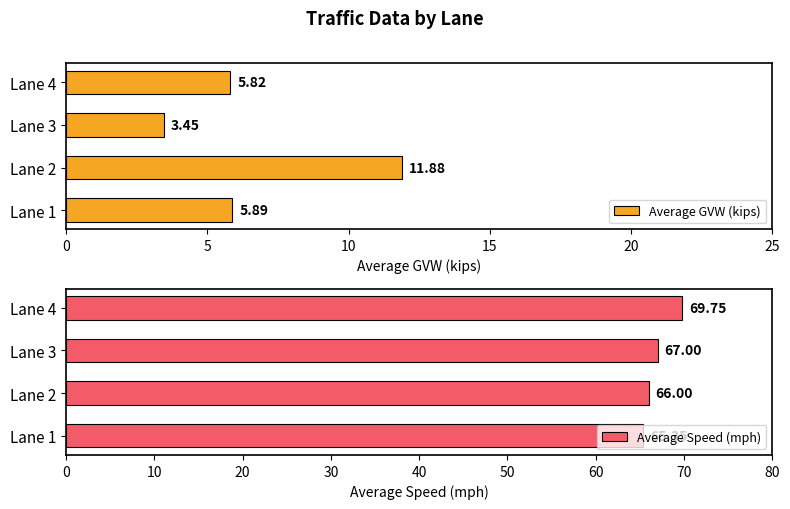

What is the sum of all Average GVW (kips) values?

27.0